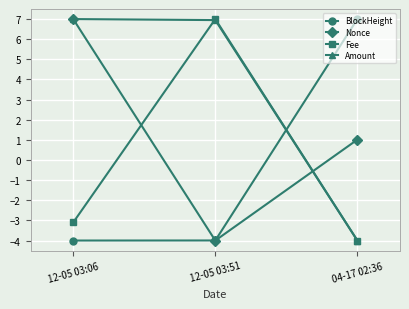

How many data points in Nonce are above 1?

2